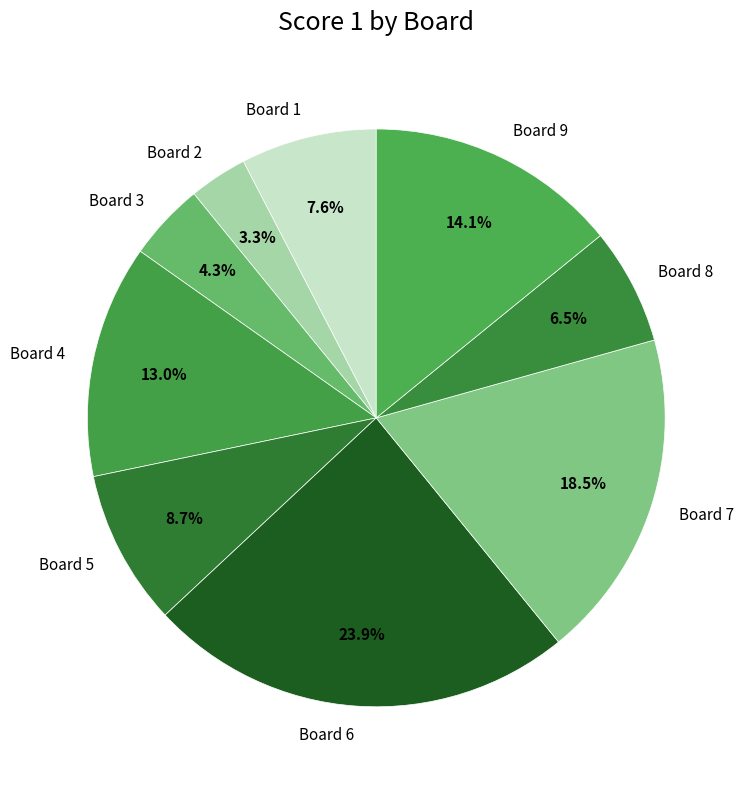

What is the smallest slice in the pie chart?

Board 2